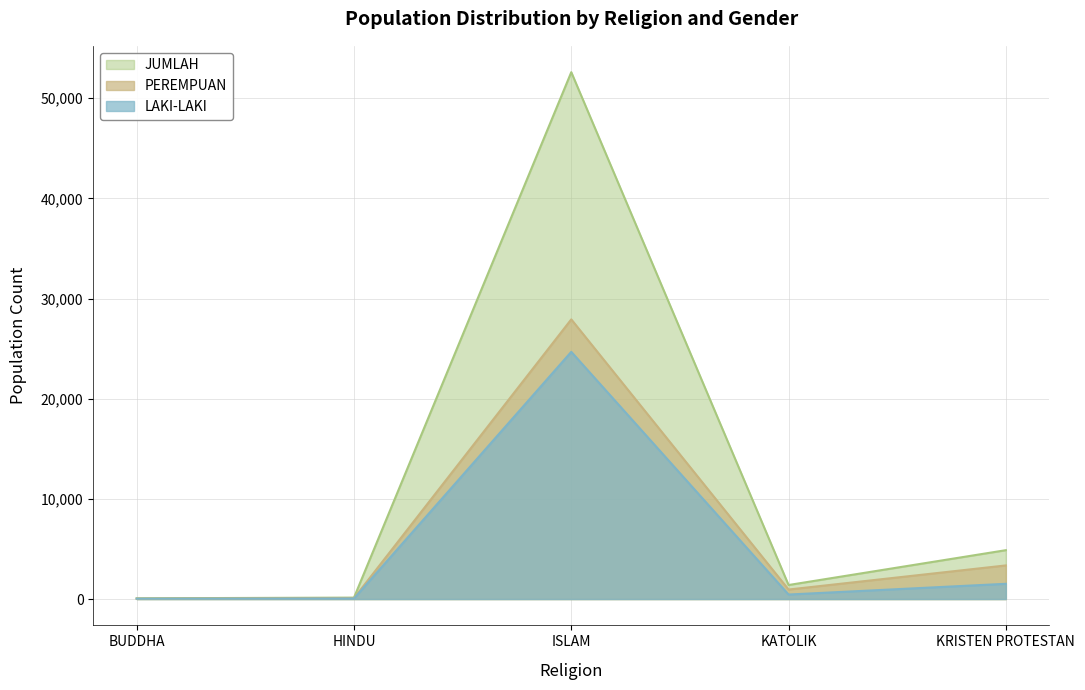

Which series has the largest total across all categories?

JUMLAH